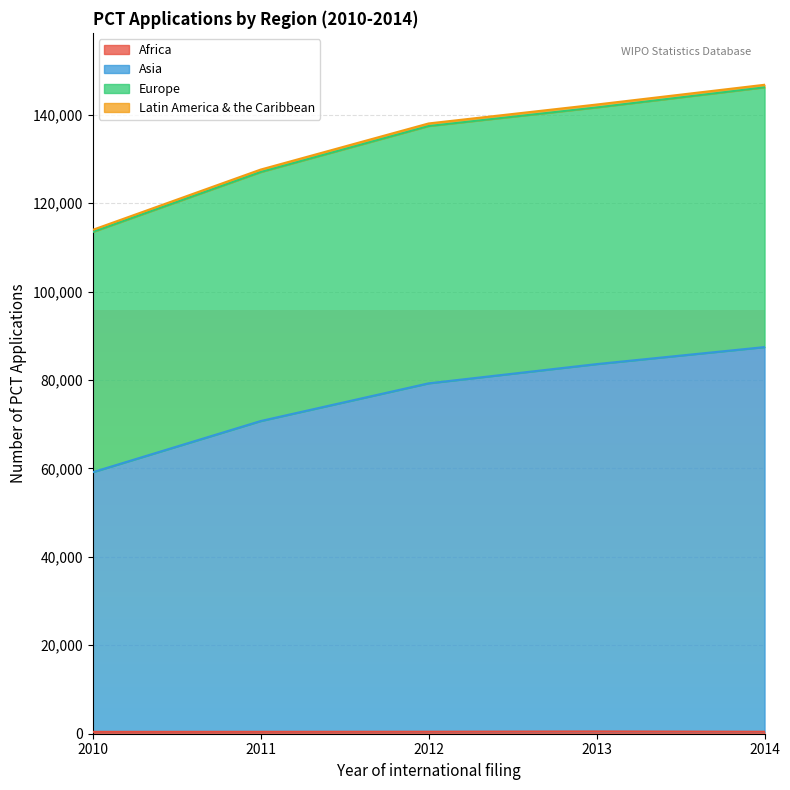

True or false: Africa has more than 0 points higher than both neighbors.

True